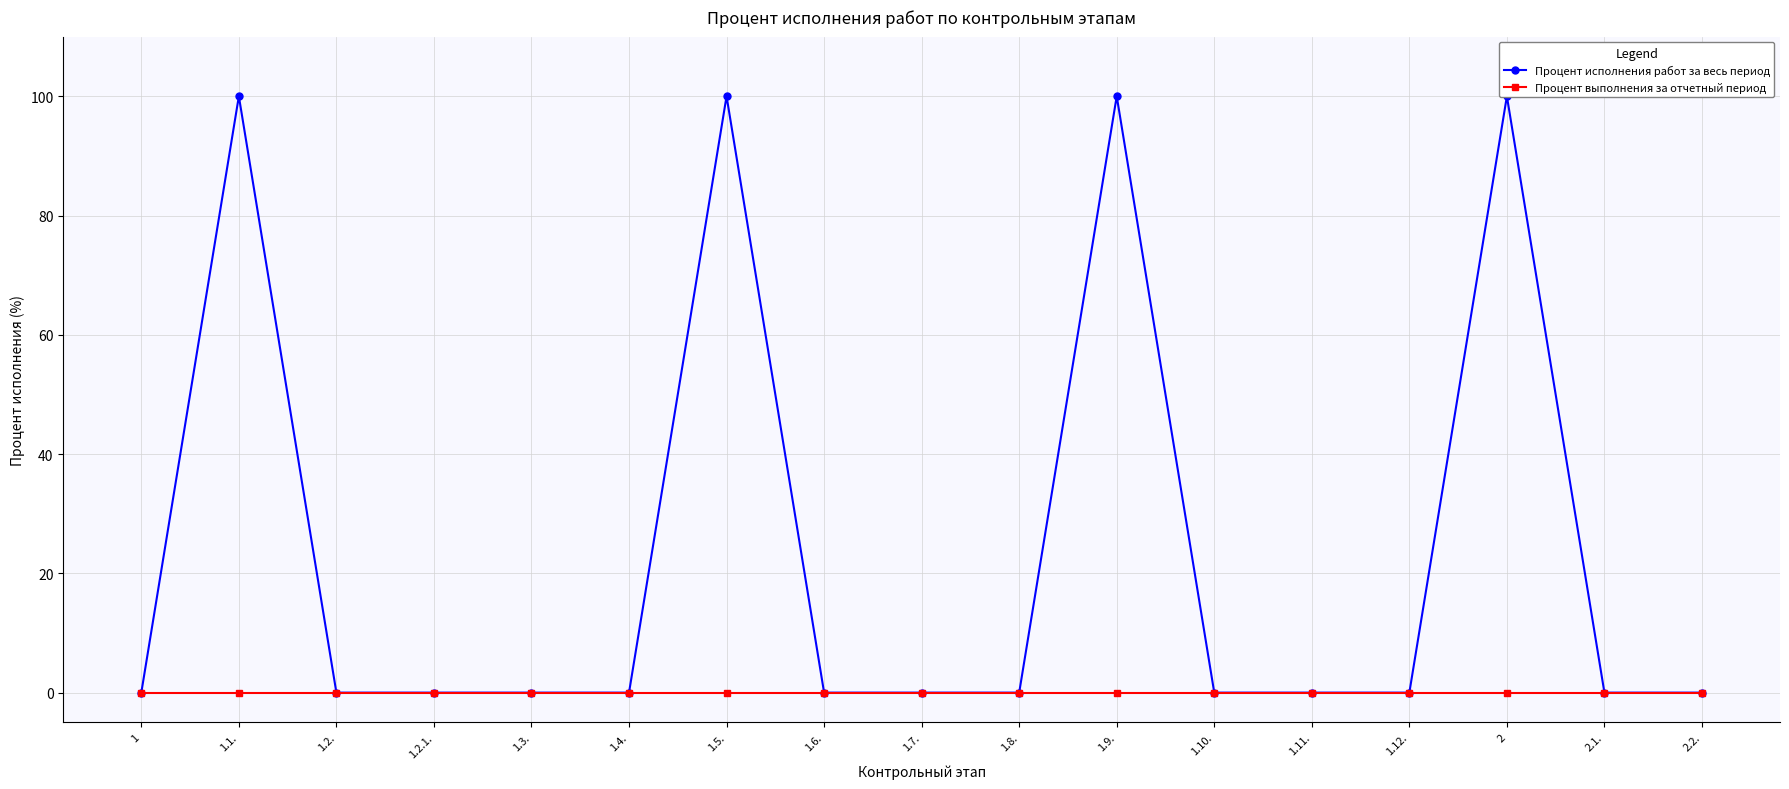

Reading left to right, extract all data points from this chart.

Процент исполнения работ за весь период: 1=0	1.1.=100	1.2.=0	1.2.1.=0	1.3.=0	1.4.=0	1.5.=100	1.6.=0	1.7.=0	1.8.=0	1.9.=100	1.10.=0	1.11.=0	1.12.=0	2=100	2.1.=0	2.2.=0
Процент выполнения за отчетный период: 1=0	1.1.=0	1.2.=0	1.2.1.=0	1.3.=0	1.4.=0	1.5.=0	1.6.=0	1.7.=0	1.8.=0	1.9.=0	1.10.=0	1.11.=0	1.12.=0	2=0	2.1.=0	2.2.=0